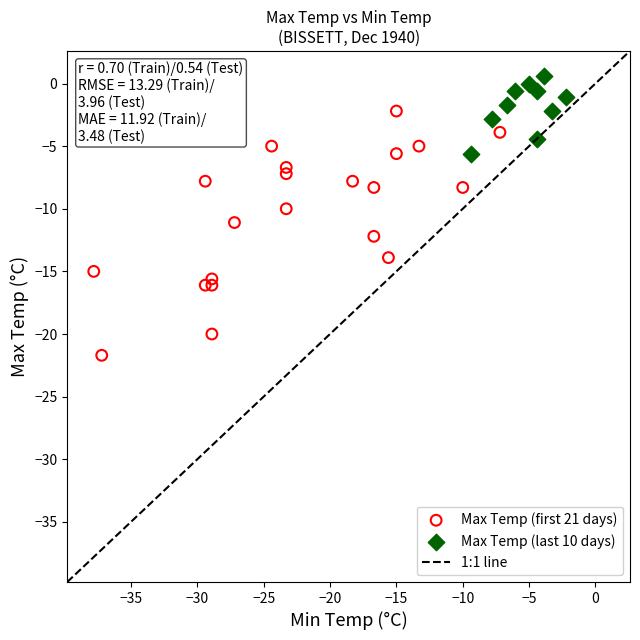

Which series contains the highest Y value?

Max Temp (last 10 days)